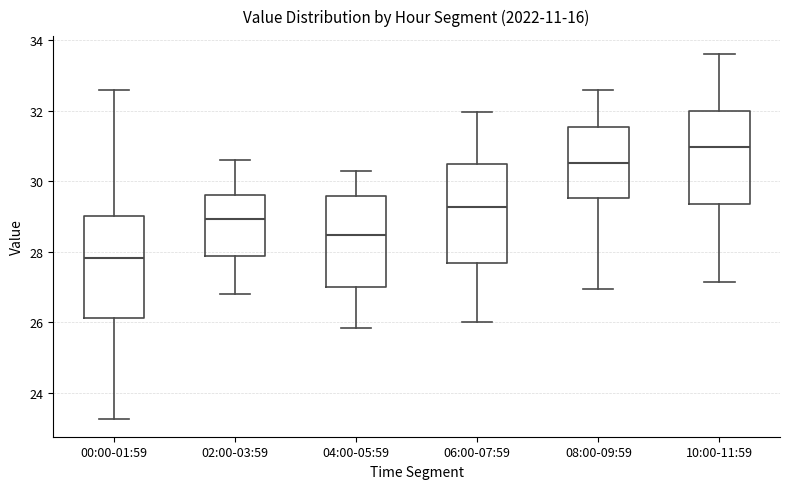

Where does the lower whisker of the box for 08:00-09:59 end on the y-axis? The values are not printed on the chart, so give them approximately, as read against the axis.

27.0